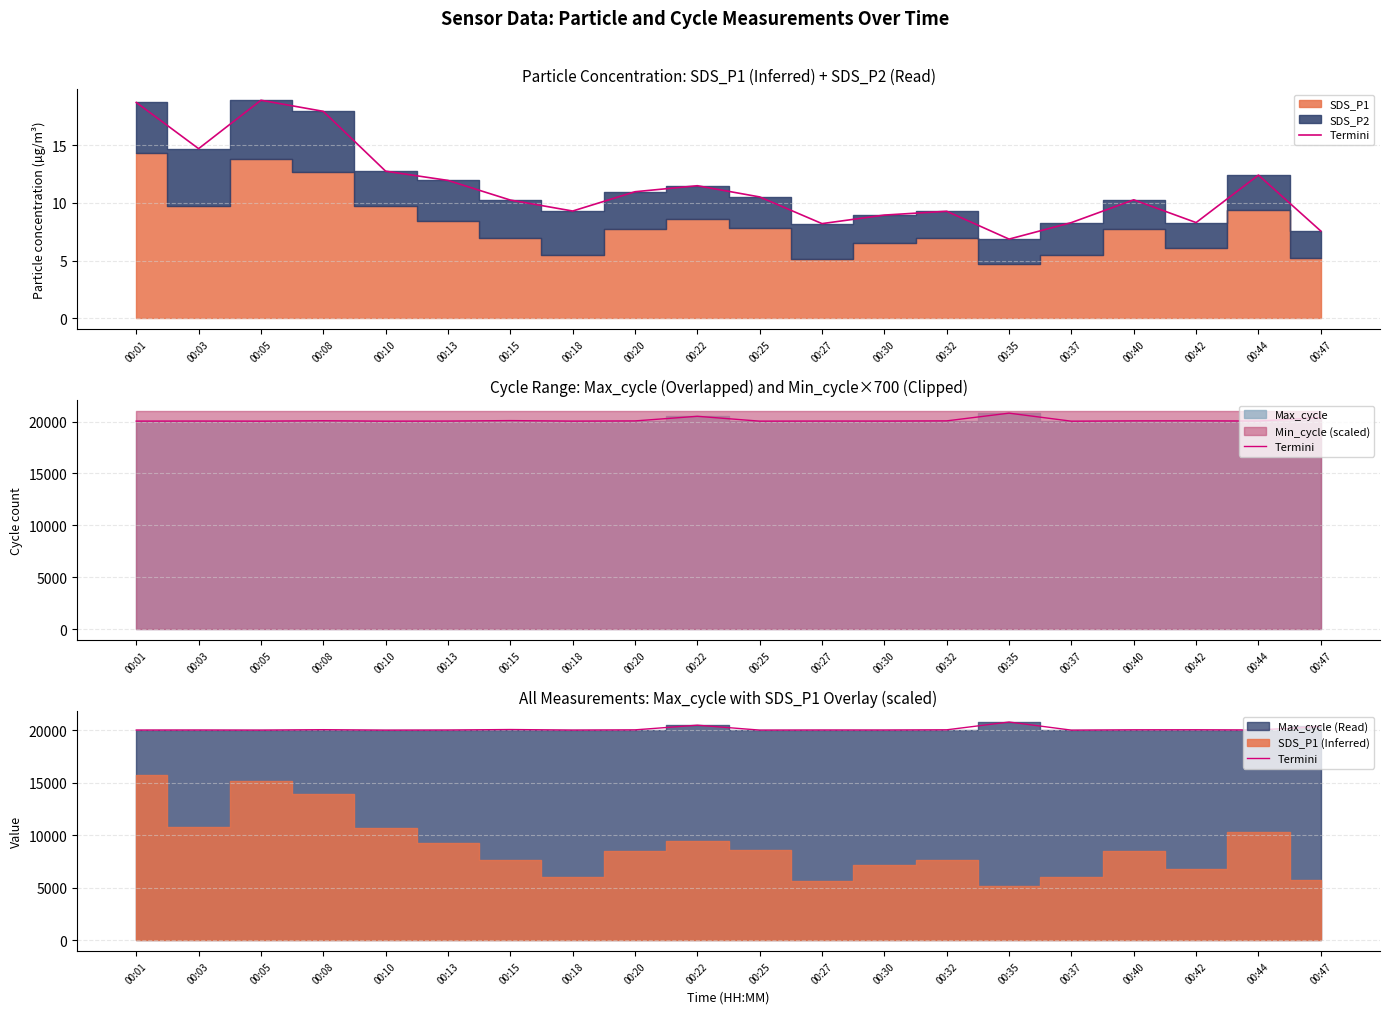

What is the value of the 17th point from the left?

20063